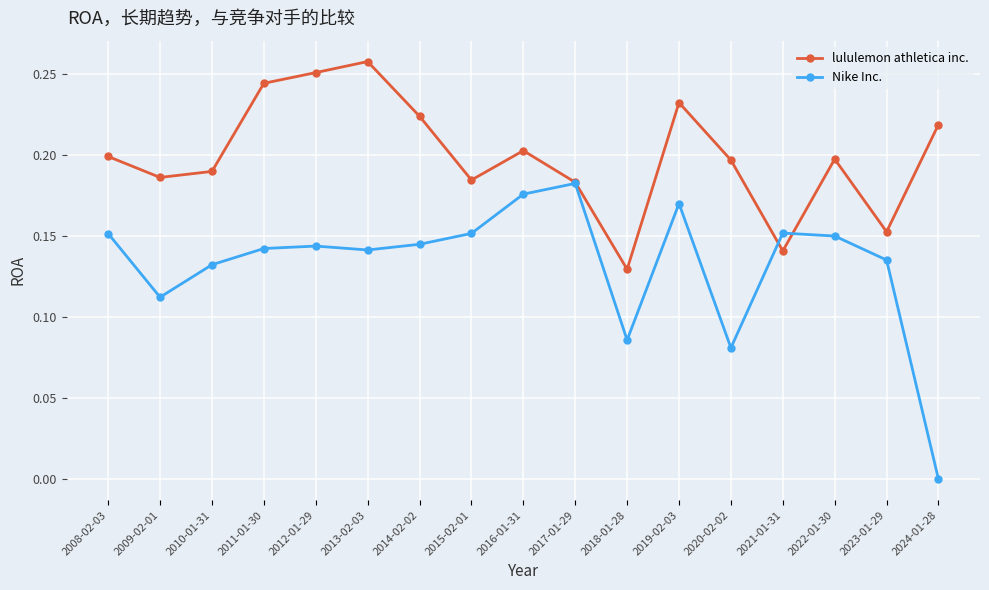

In lululemon athletica inc., how many points are higher than both neighbors (excluding endpoints)?

4